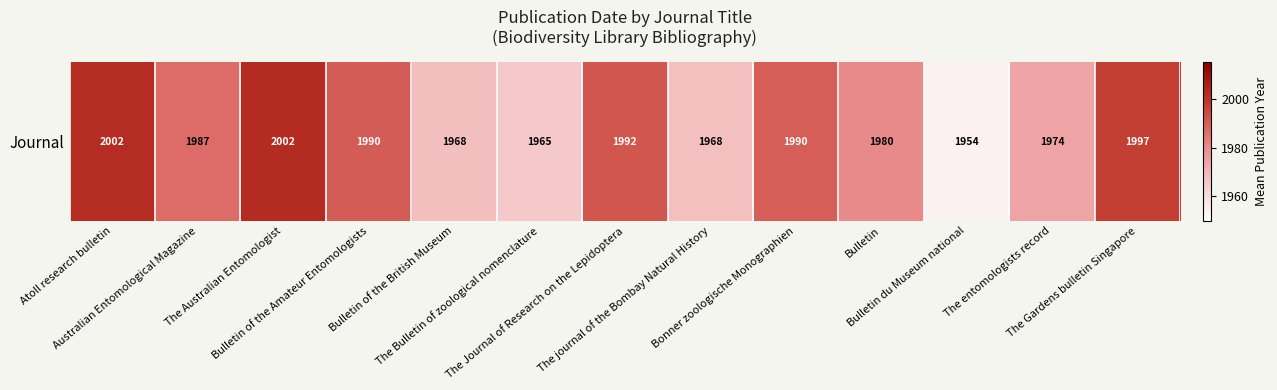

What is the sum of all values?

25770.4